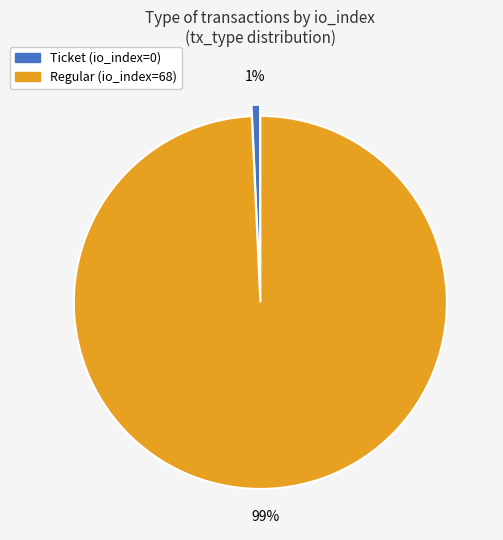

Combined, do Ticket and Regular account for over 50%?

Yes